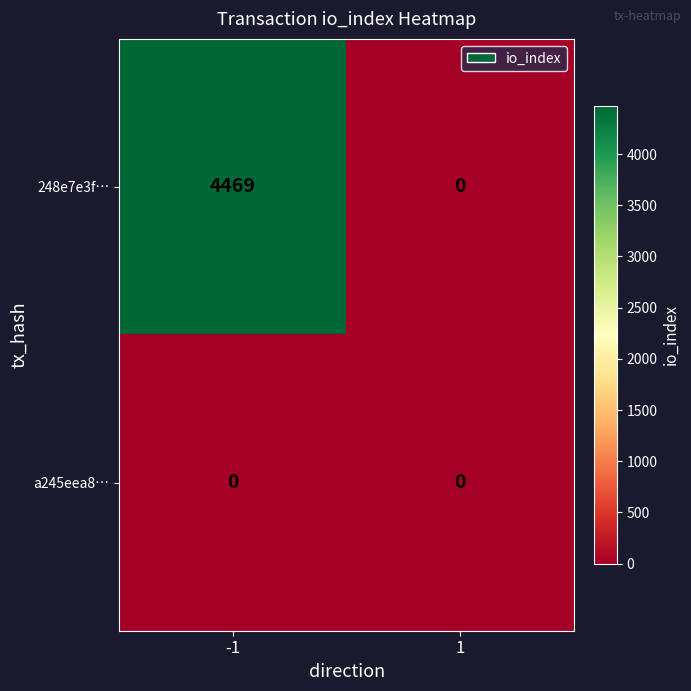

What is the total value across all series at -1?

4469